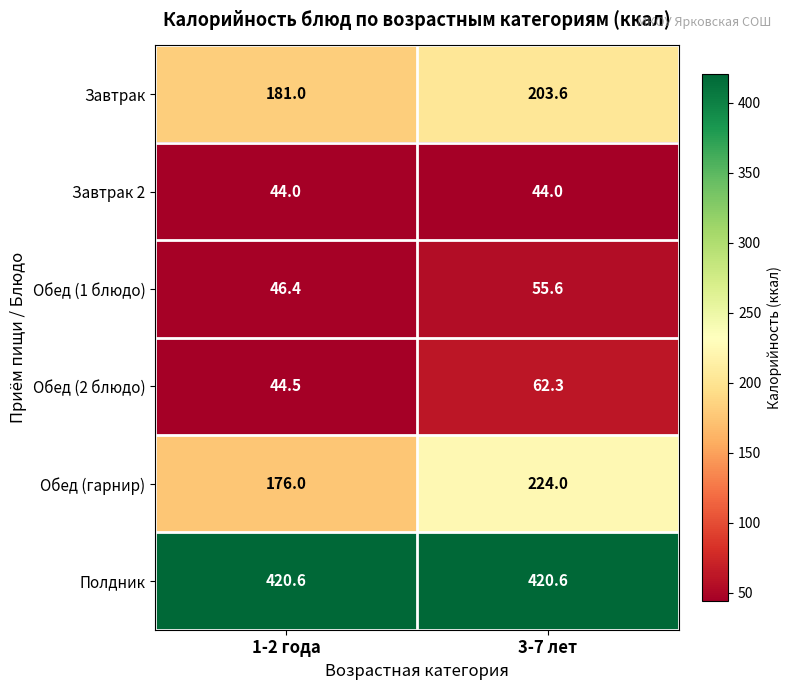

How many distinct data groups are displayed?

6